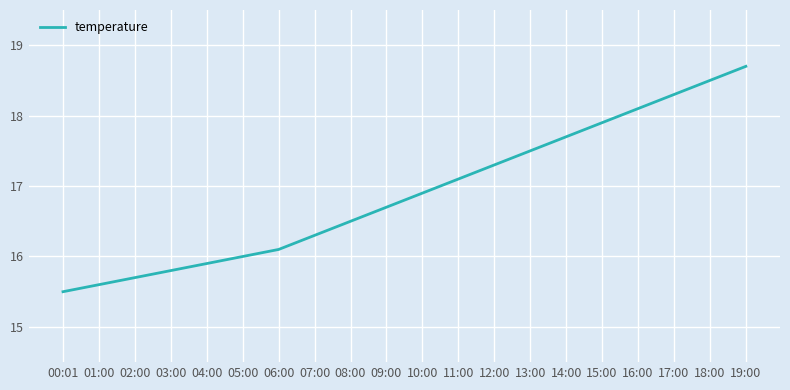

What is the greatest value displayed?

18.7